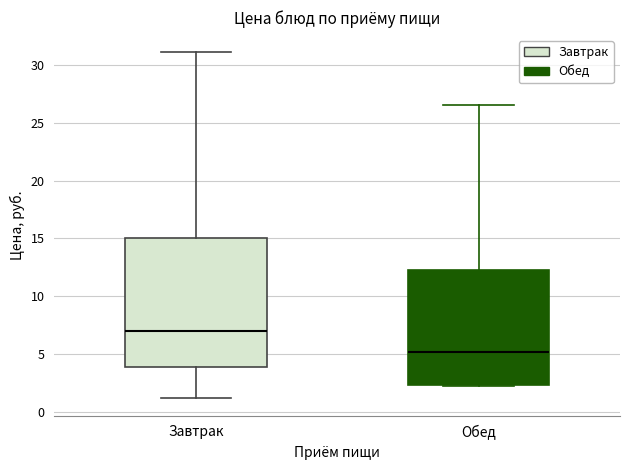

Comparing the boxes themselves (not the whiskers), which one is the tallest?

Завтрак